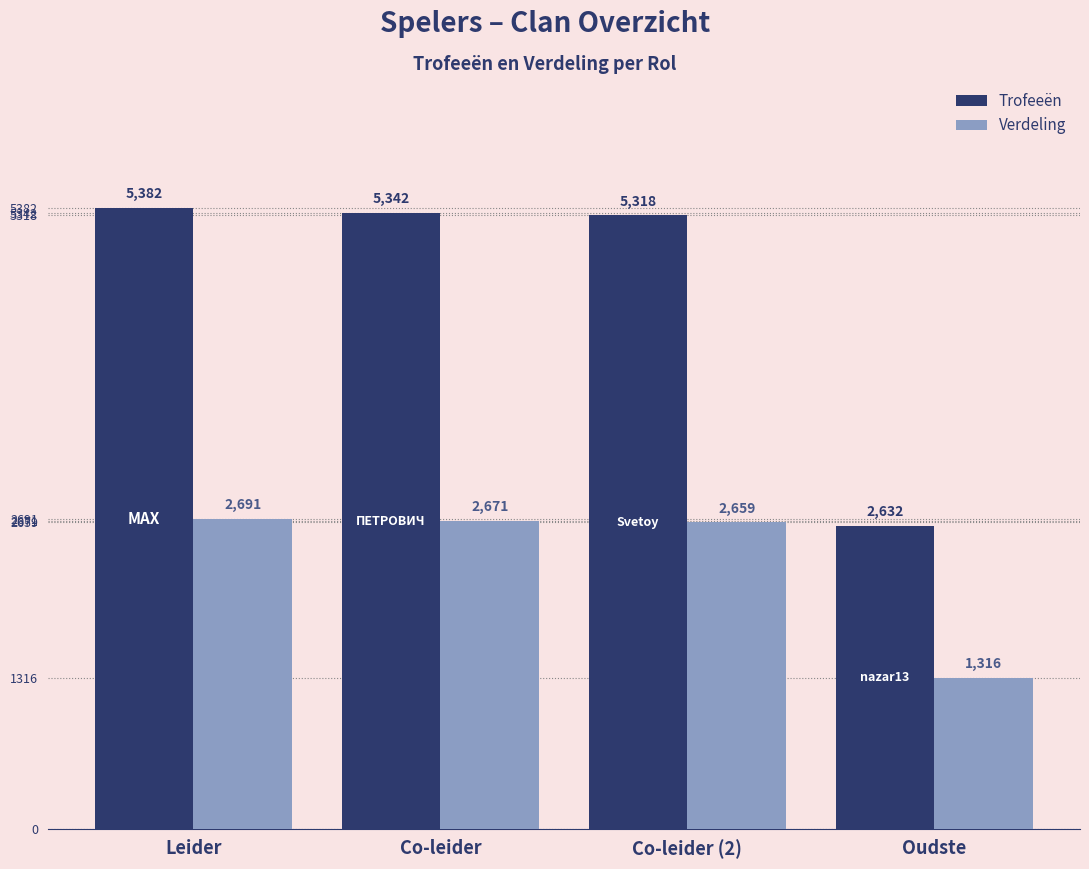

At Co-leider, list the series in order from largest to smallest.

Trofeeën, Verdeling